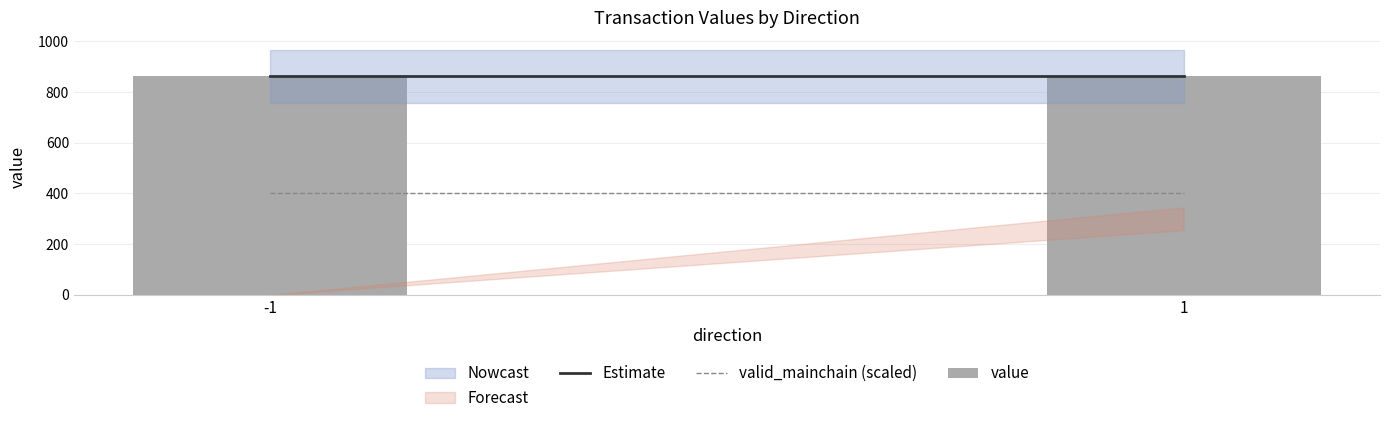

What is the spread (max minus min) of values at 1?

461.7